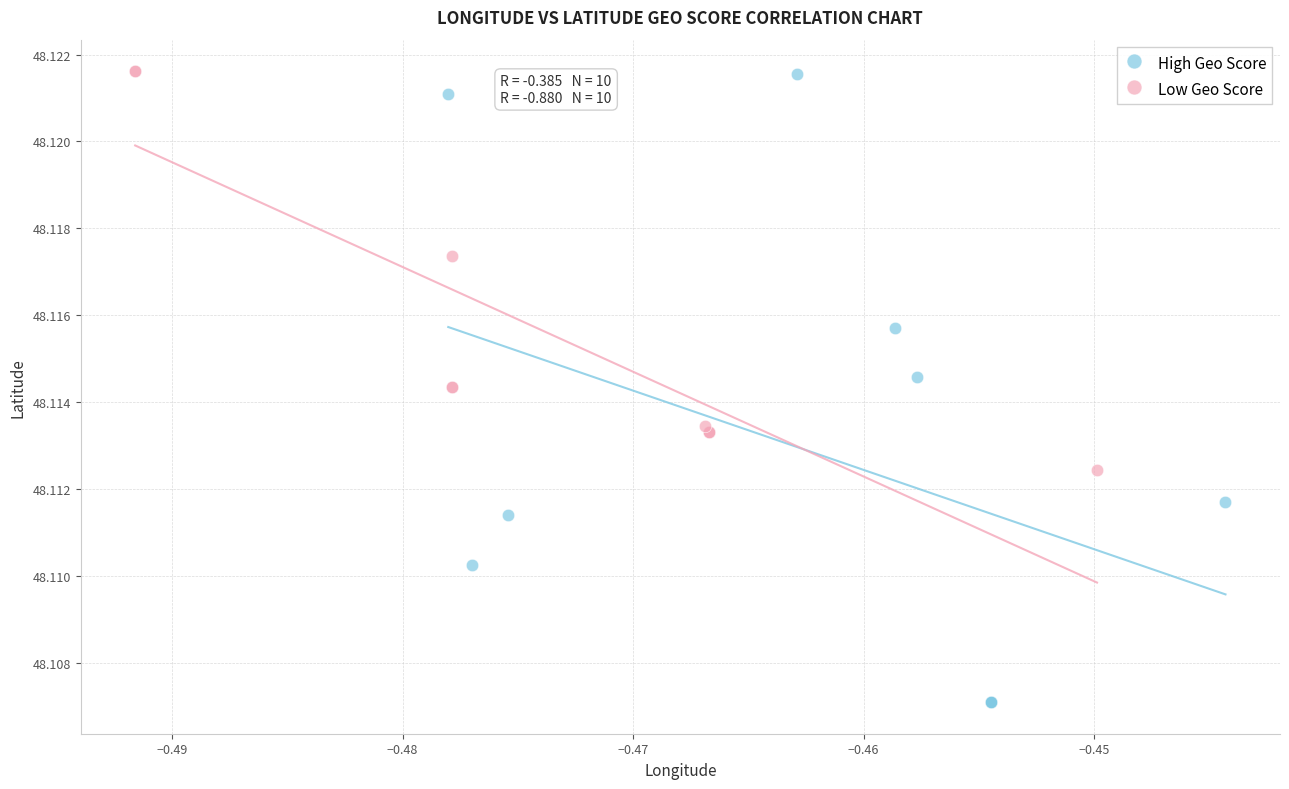

Which series has the largest Y range (max minus min)?

High Geo Score